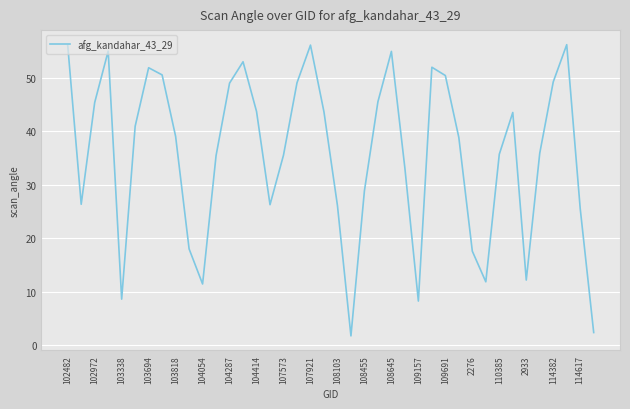

How many interior local valleys (lower than both neighbors) does the data have?

8